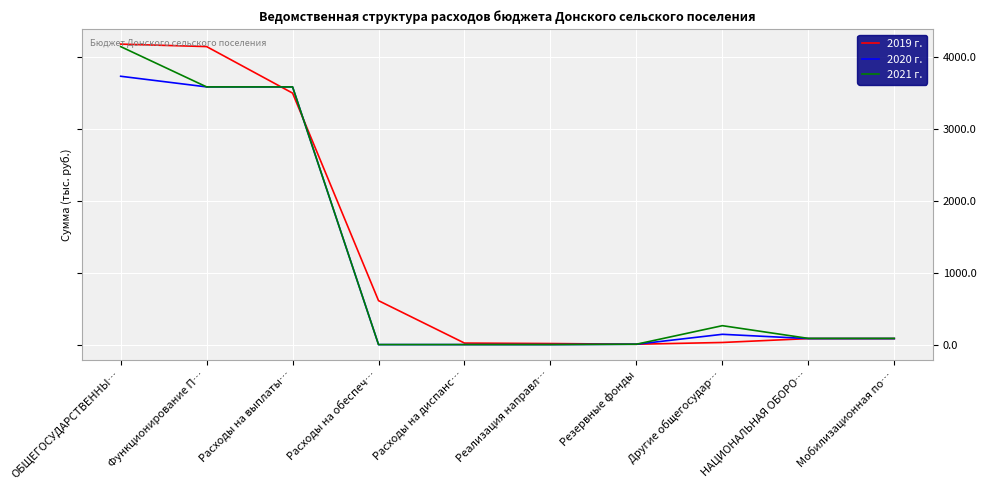

What is the highest value of the 2020 г. series?

3731.0